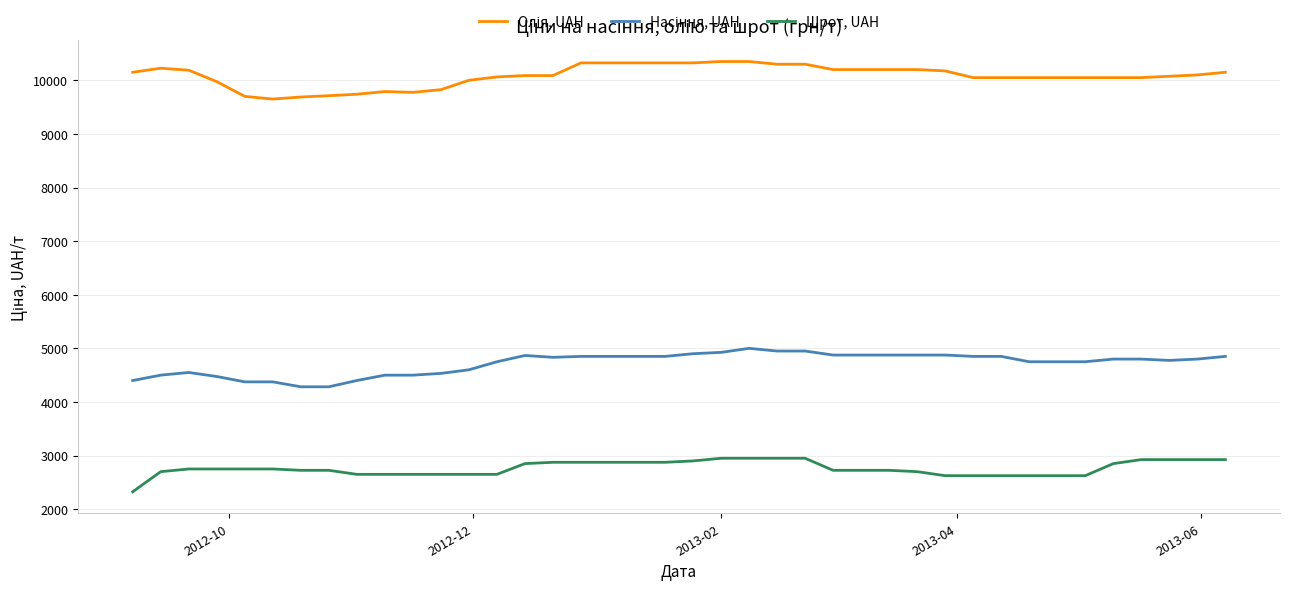

What is the difference between the maximum and minimum values in the Шрот, UAH series?

625